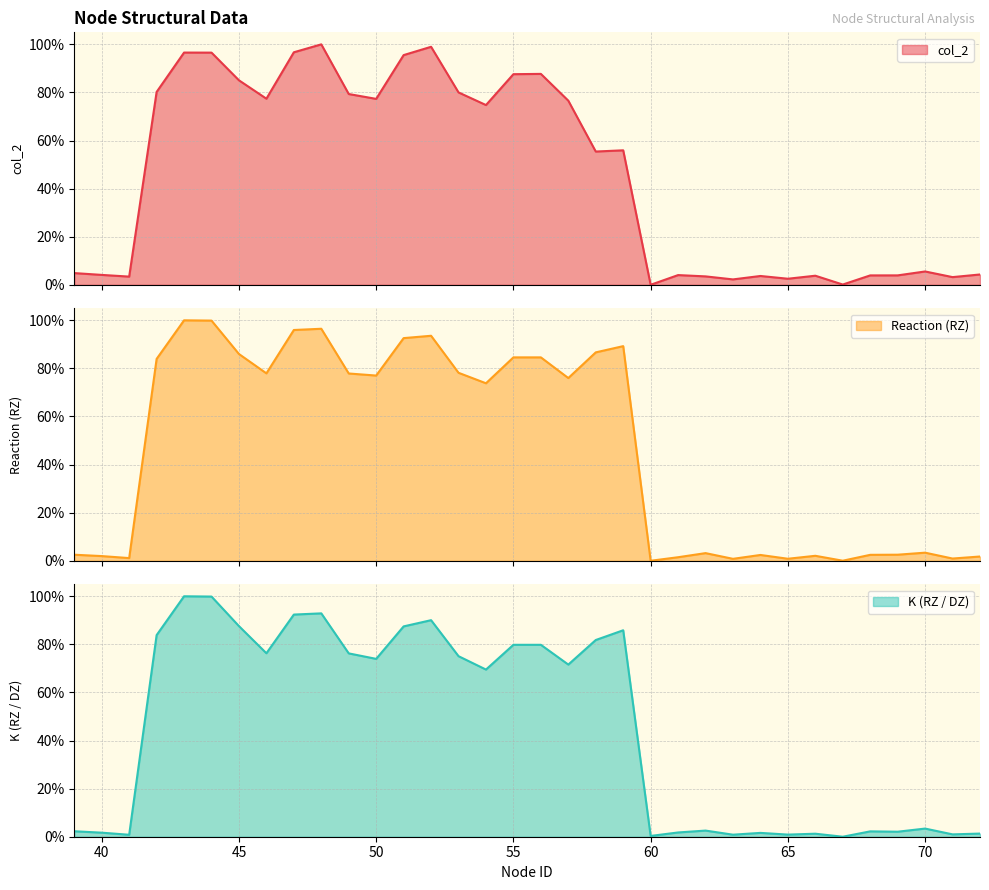

Which series has the largest total across all categories?

Reaction (RZ)